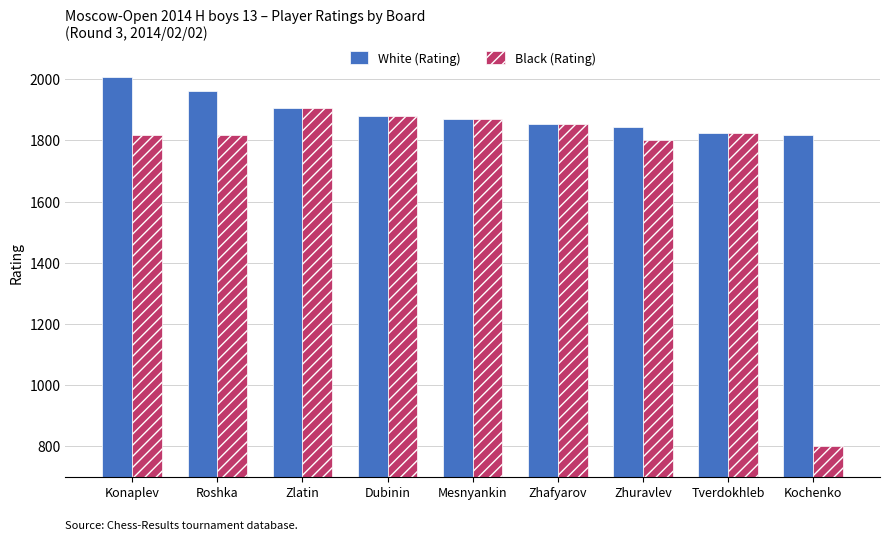

What position from the right is Zhafyarov?

4